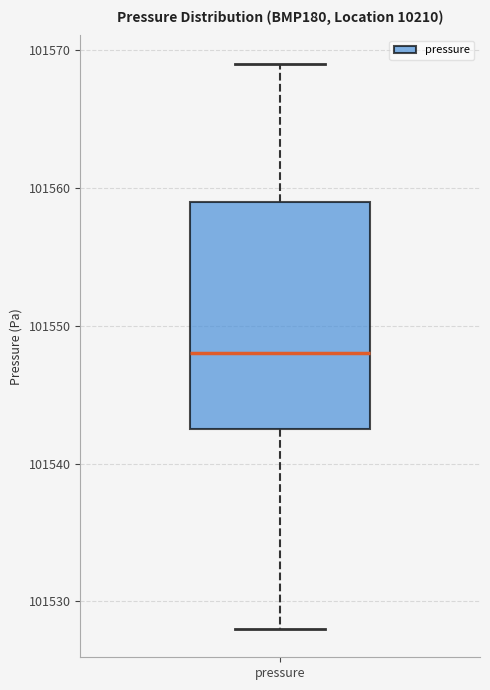

Where does the upper whisker of the box for pressure end on the y-axis? The values are not printed on the chart, so give them approximately, as read against the axis.

101569